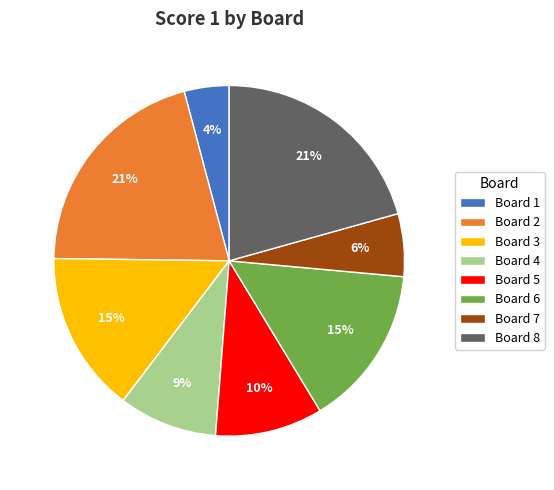

Do Board 6 and Board 2 together represent more than half of the pie?

No